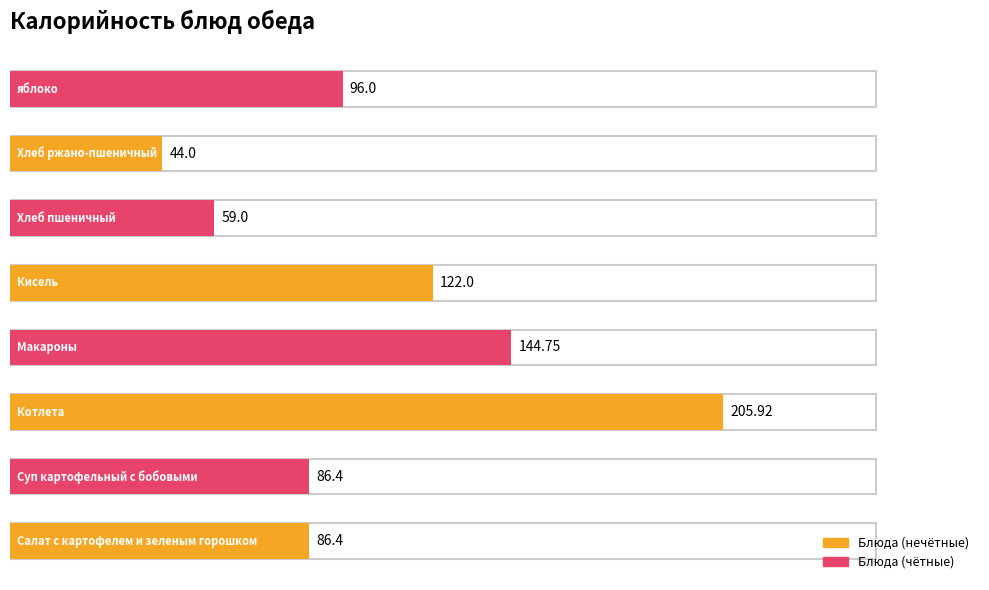

True or false: the data shows 154.7 at Салат с картофелем и зеленым горошком.

False